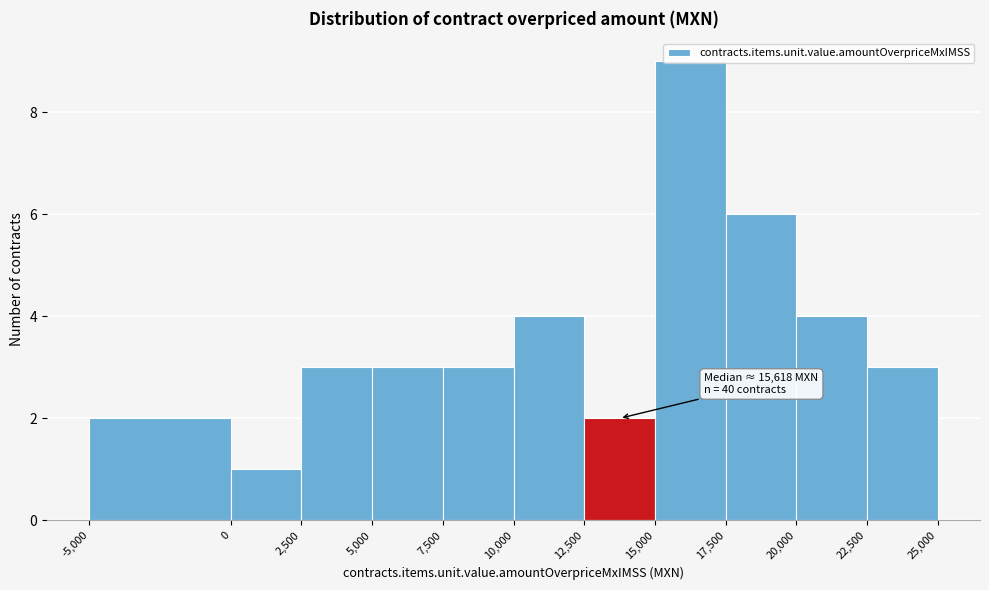

Which range on the x-axis has the tallest bar?

15,000 to 17,500